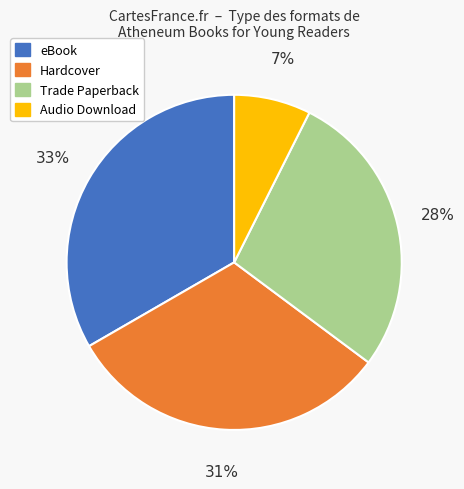

To the nearest percent, what is the difference between the largest and smallest slice percentages?

26%